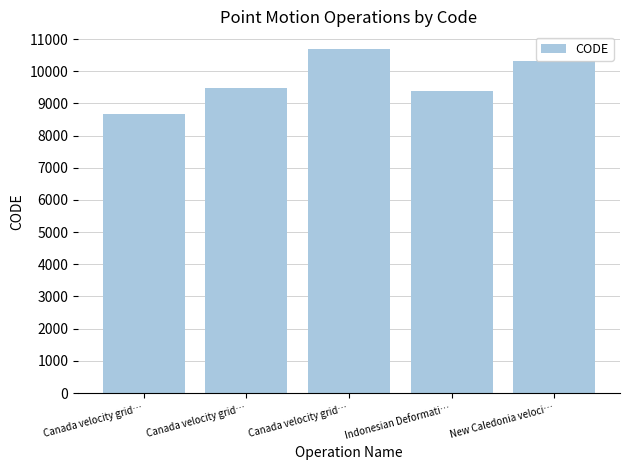

What is the label of the 1st bar from the right?

New Caledonia veloci…